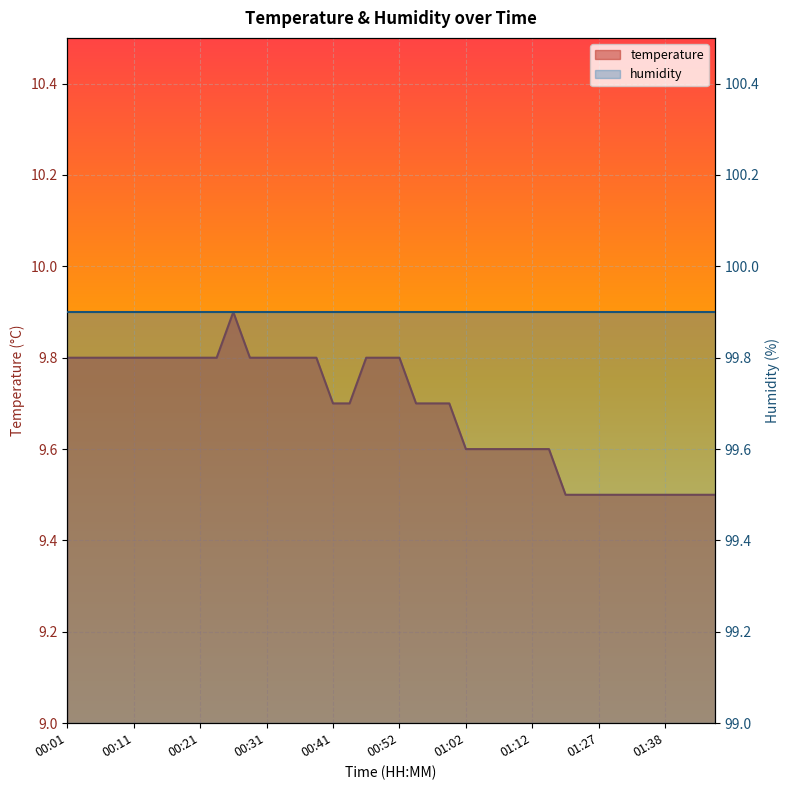

How many values are between 9 and 10?

40